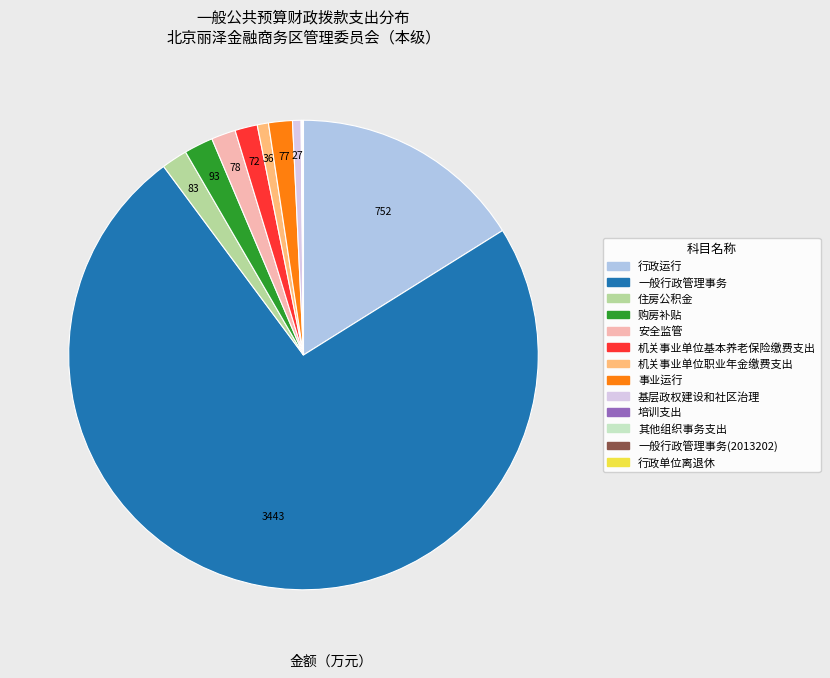

Is there any slice that represents more than half of the pie?

Yes